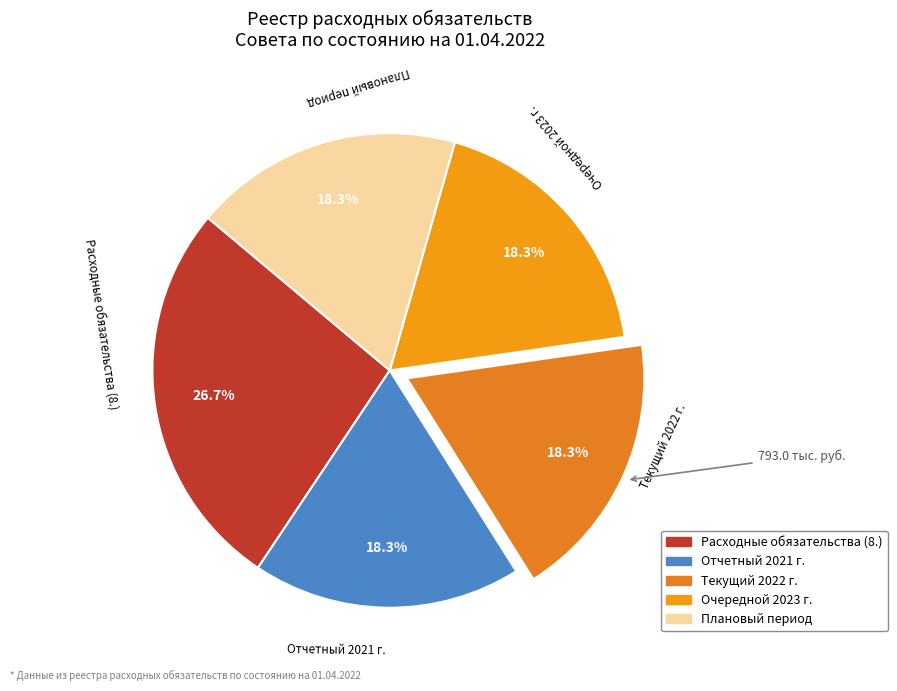

What is the ratio of the value at Текущий 2022 г. to the value at Отчетный 2021 г.?

1.0